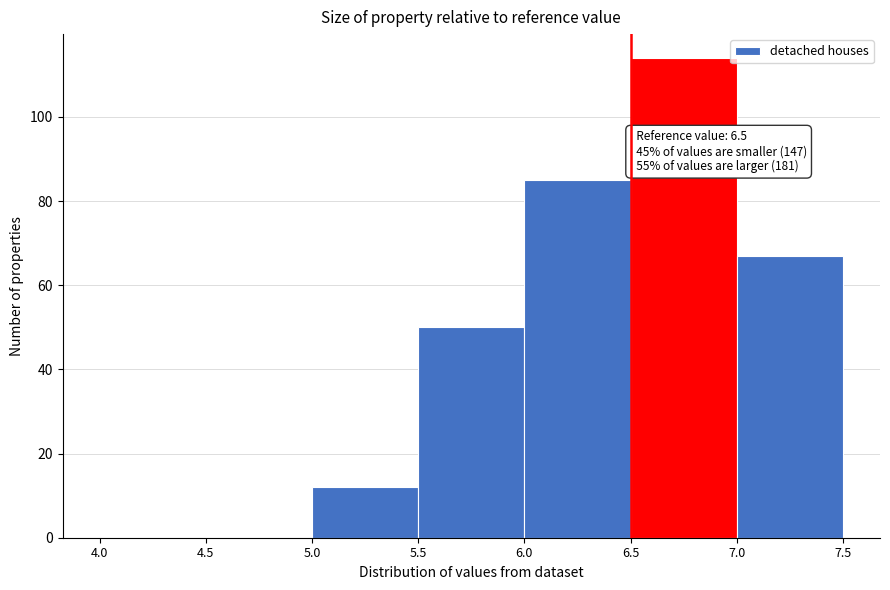

Which range on the x-axis has the tallest bar?

6.5 to 7.0